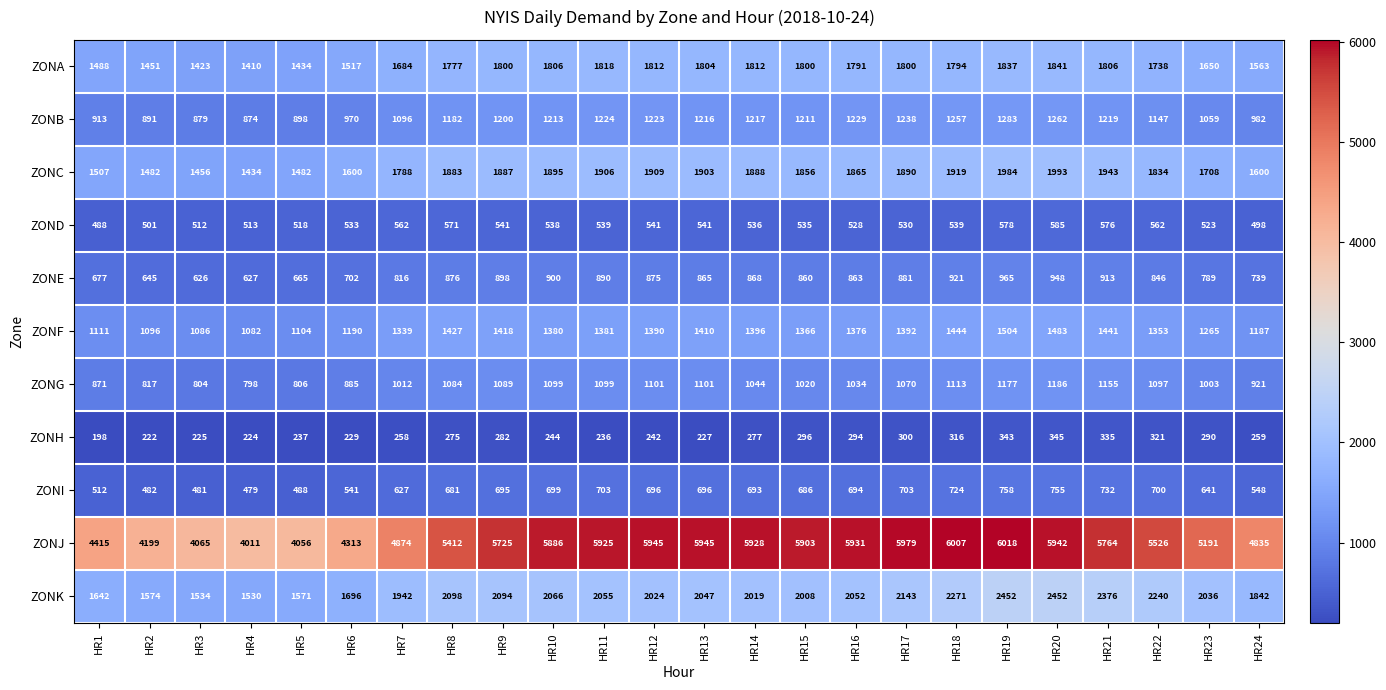

List the series in order of their peak value, lowest first.

ZONH, ZOND, ZONI, ZONE, ZONG, ZONB, ZONF, ZONA, ZONC, ZONK, ZONJ